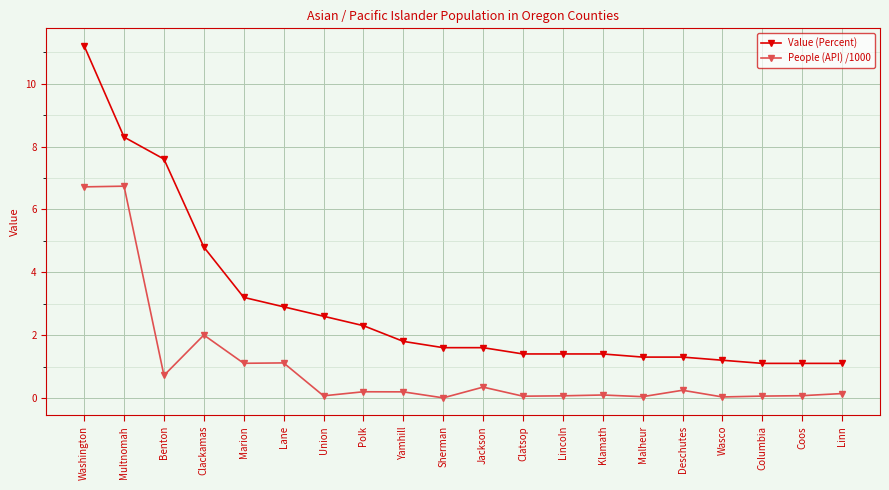

Which series has the widest spread of values?

Value (Percent)